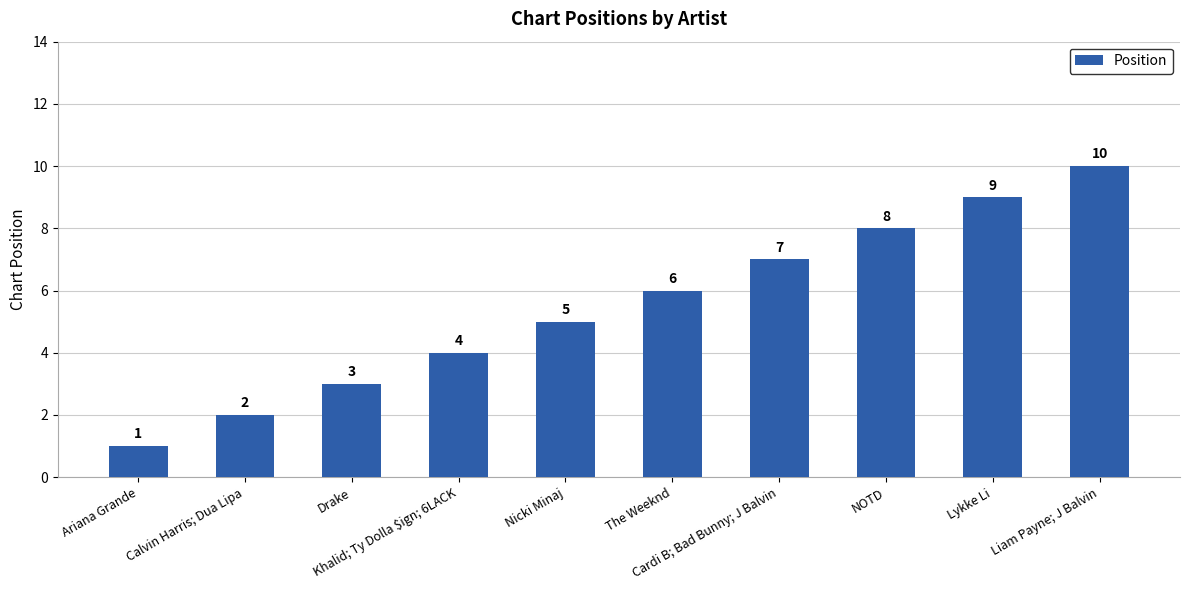

Reading left to right, transcribe all the data shown in this chart.

1	2	3	4	5	6	7	8	9	10